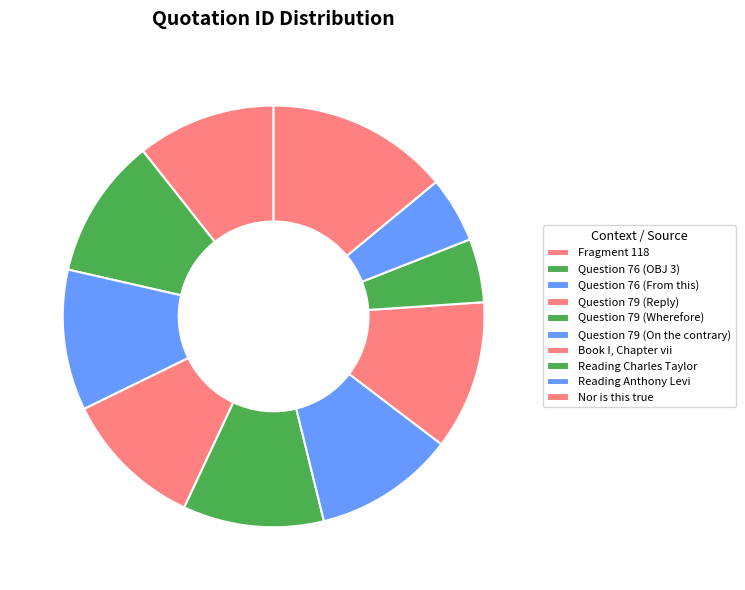

Count the number of slices in the pie.

10